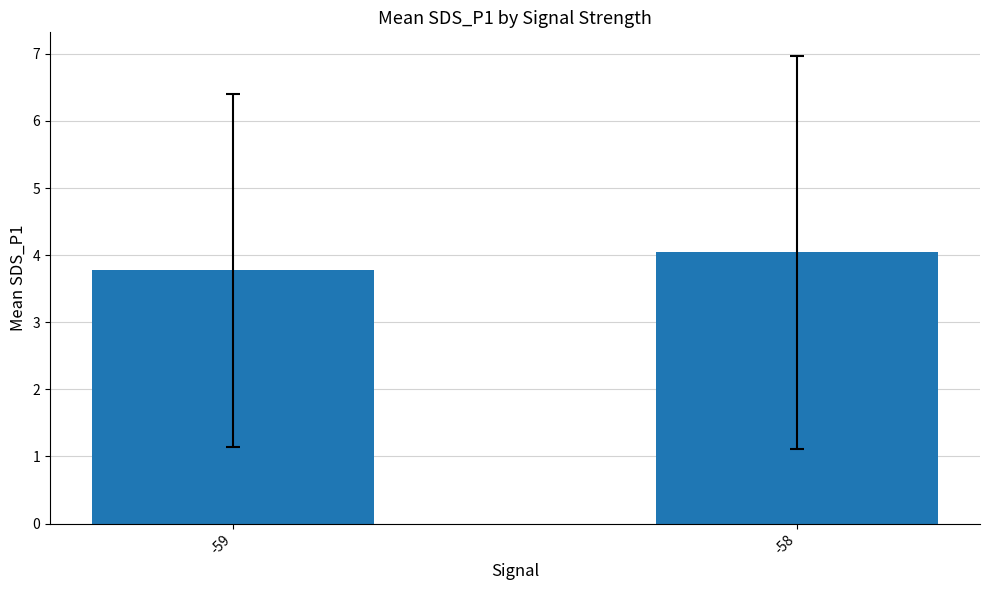

What value does the data have at -58?

4.0